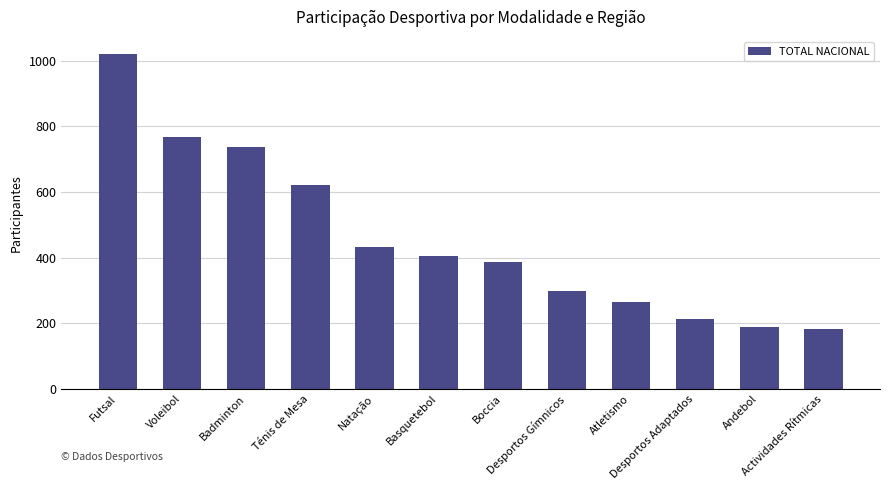

What is the sum of the values at Badminton and Natação?

1173